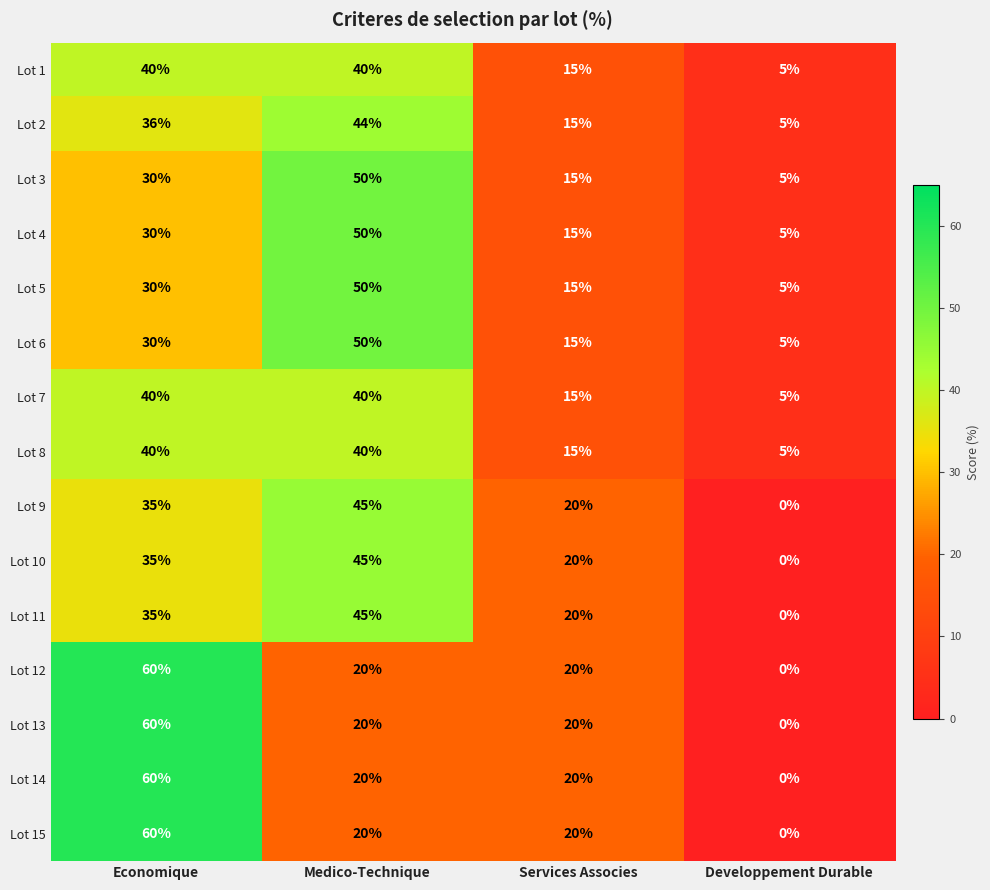

The value of Lot 11 at Developpement Durable is -14. True or false?

False